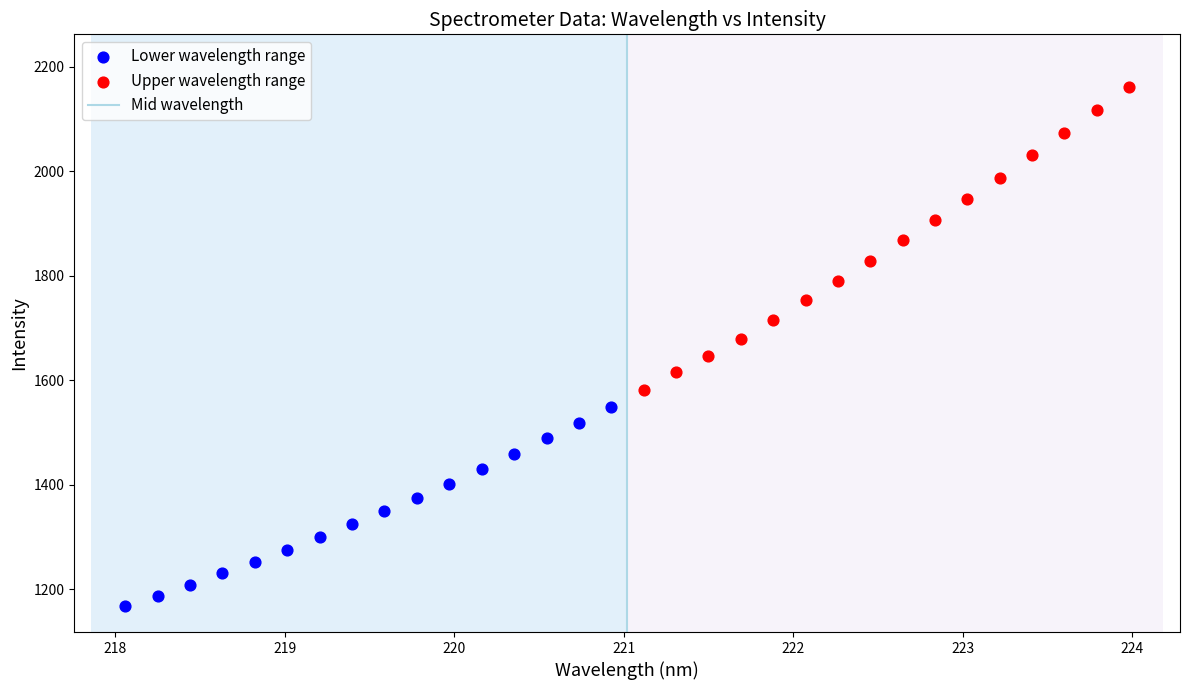

Which series has the widest spread of Y values?

Upper wavelength range